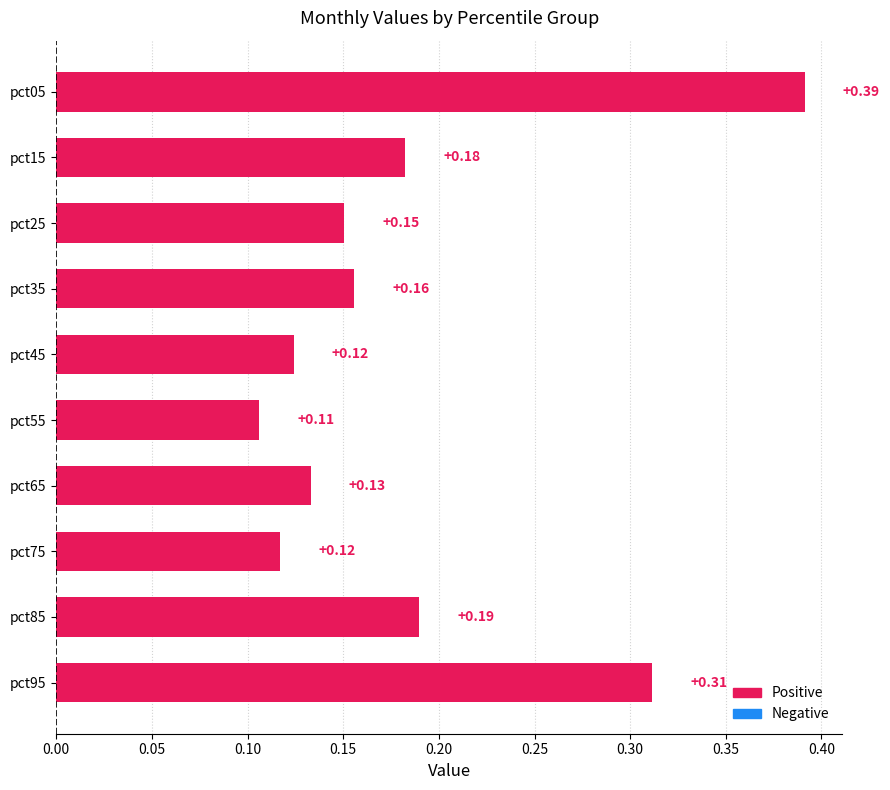

What is the change in value from pct05 to pct45?

-0.3